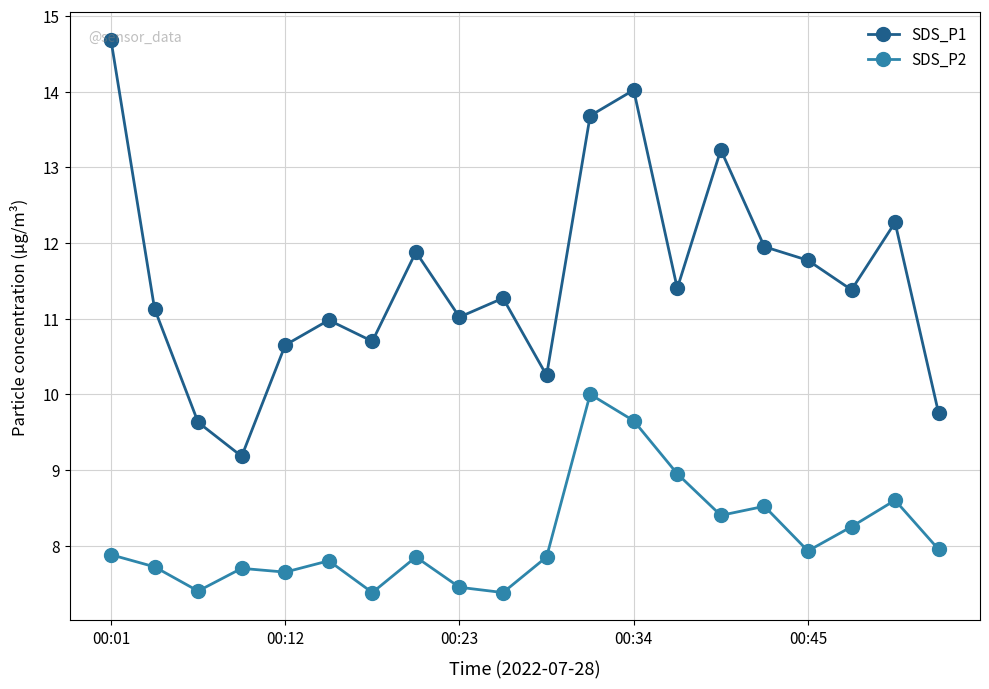

True or false: SDS_P1 and SDS_P2 cross at least once.

False